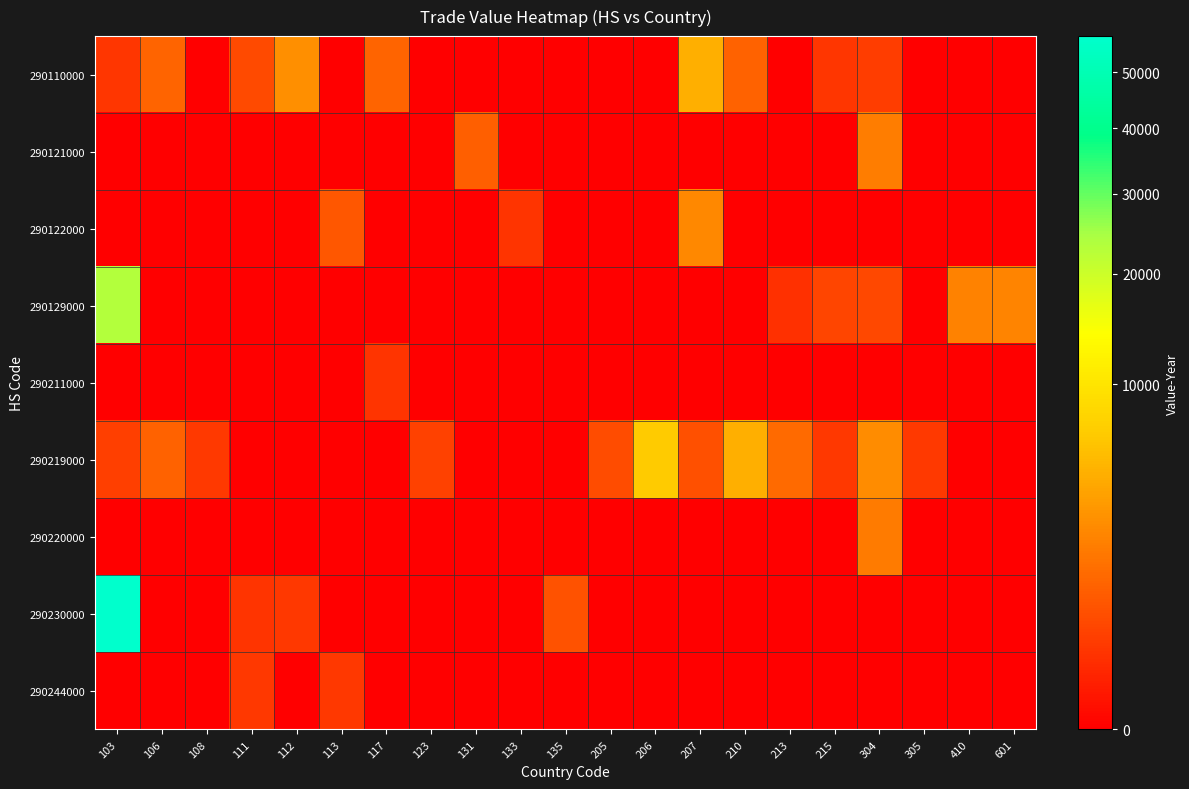

How many data points does each series have?

21